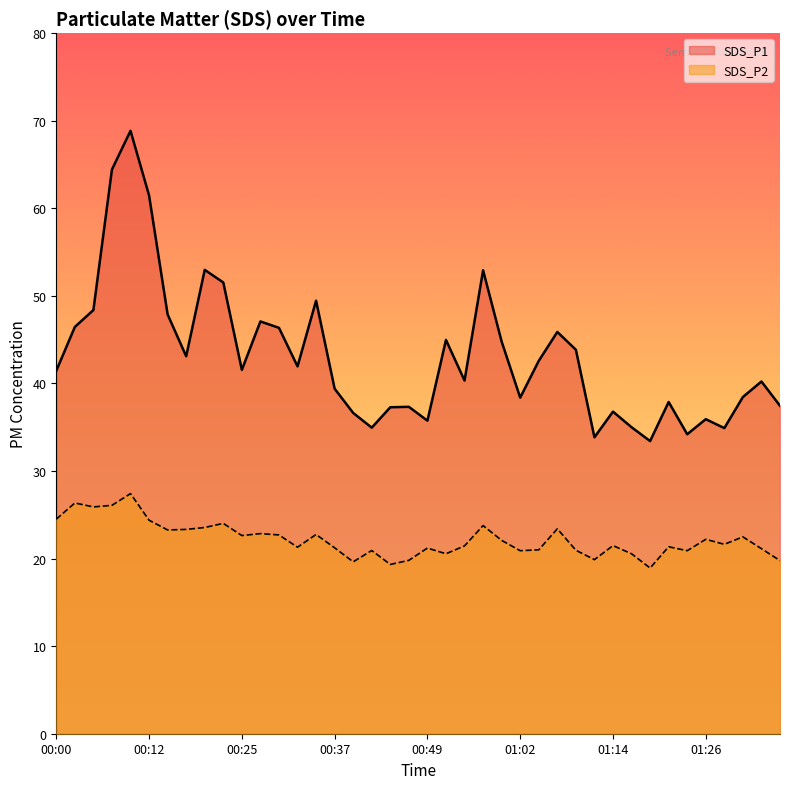

Rank the series at 01:07 from lowest to highest value.

SDS_P2, SDS_P1